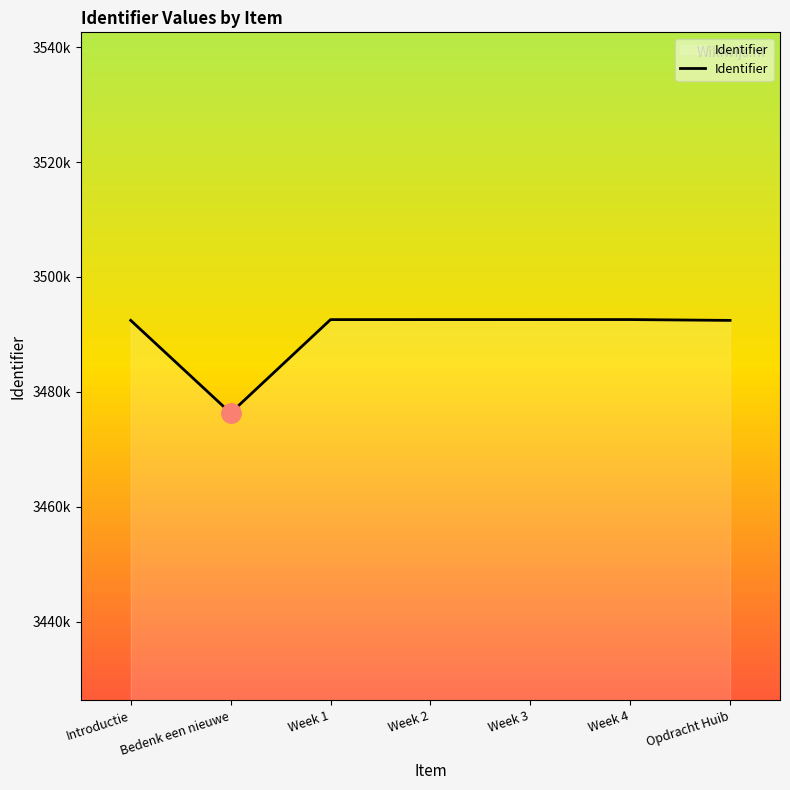

What is the change in value from Introductie to Week 2?

+133